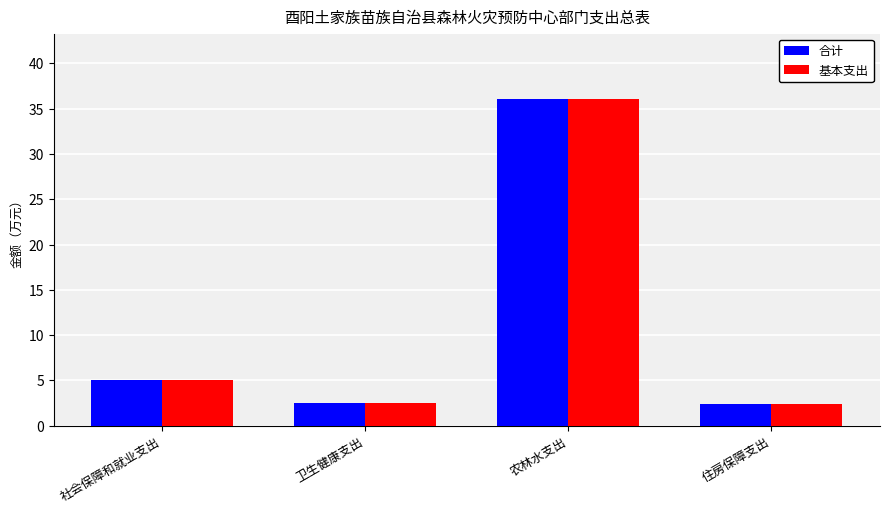

The 基本支出 series shows 36.1 at 农林水支出. True or false?

True